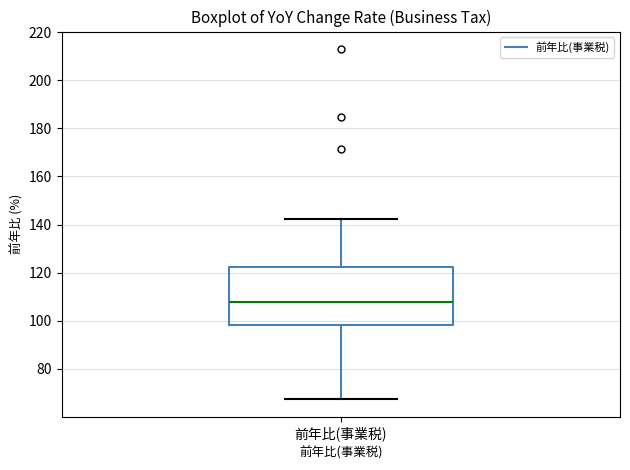

Where does the upper whisker of the box for 前年比(事業税) end on the y-axis? The values are not printed on the chart, so give them approximately, as read against the axis.

142